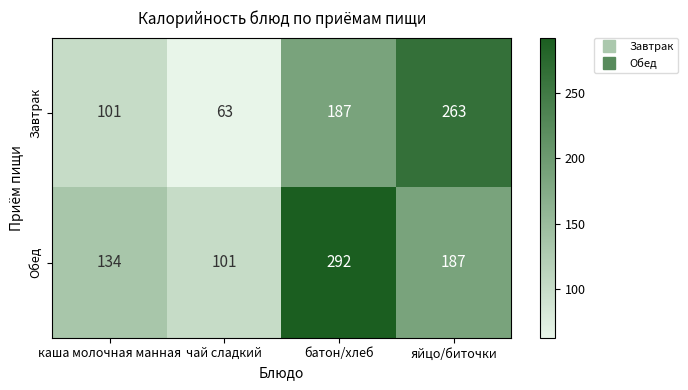

Reading left to right, transcribe all the data shown in this chart.

Завтрак: каша молочная манная=101	чай сладкий=63	батон/хлеб=187	яйцо/биточки=263
Обед: каша молочная манная=134	чай сладкий=101	батон/хлеб=292	яйцо/биточки=187